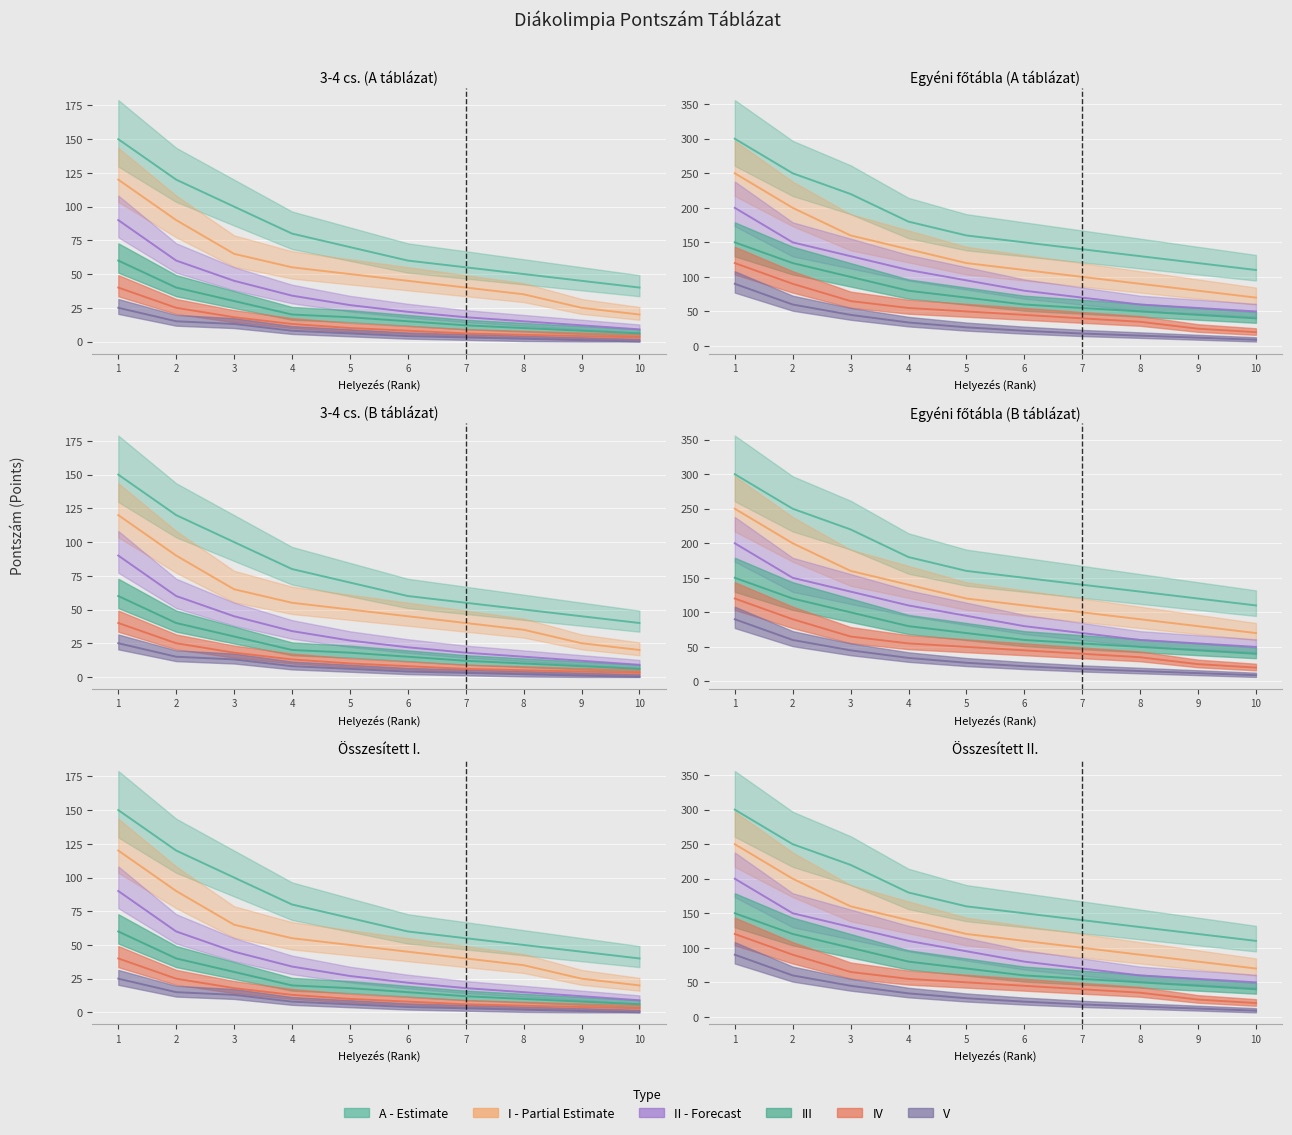

How many values in the A_points series are below 70?

5